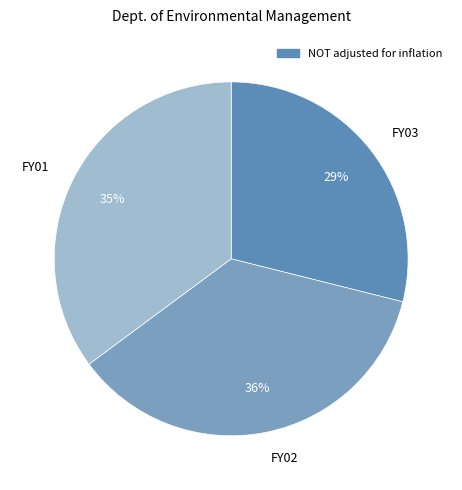

Which category has the biggest portion of the pie?

FY02